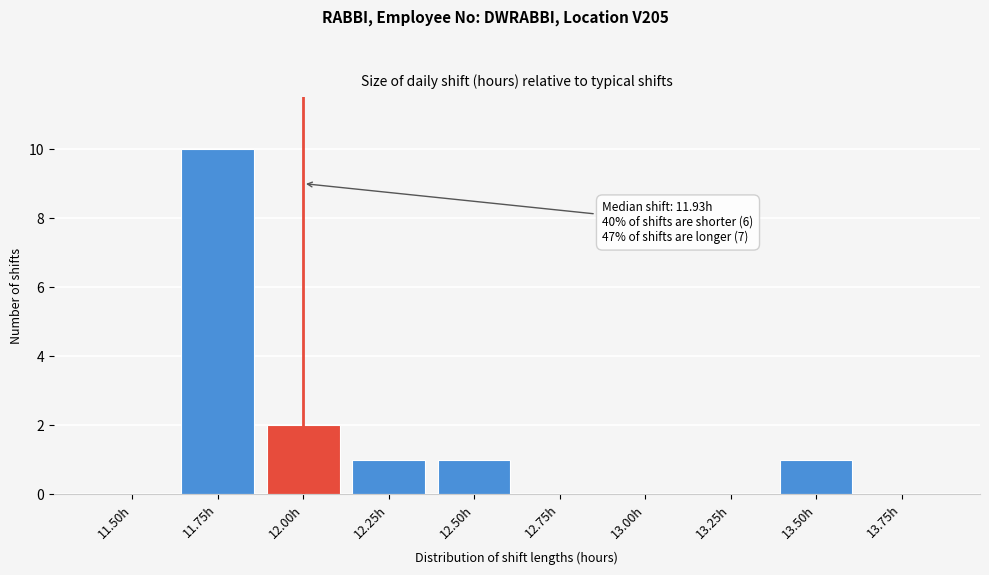

Reading left to right, what are all the values shown in this chart?

11.50h=0	11.75h=10	12.00h=2	12.25h=1	12.50h=1	12.75h=0	13.00h=0	13.25h=0	13.50h=1	13.75h=0